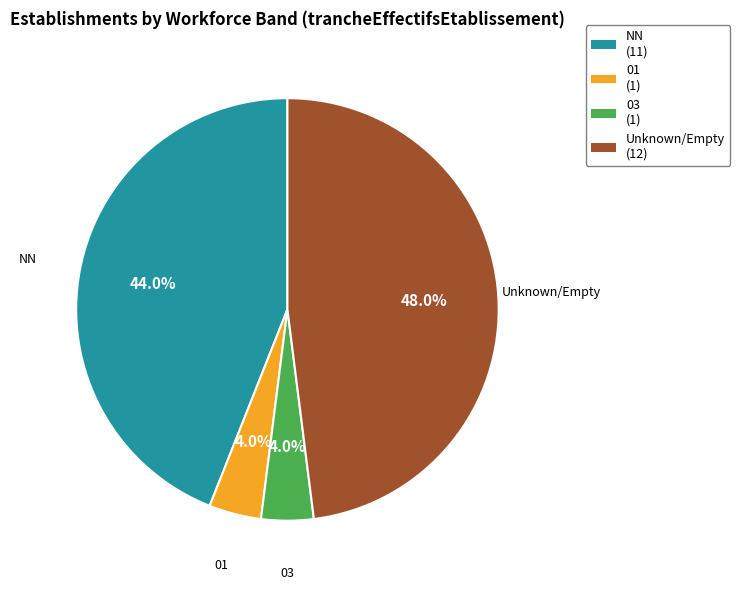

Does any single category account for the majority?

No